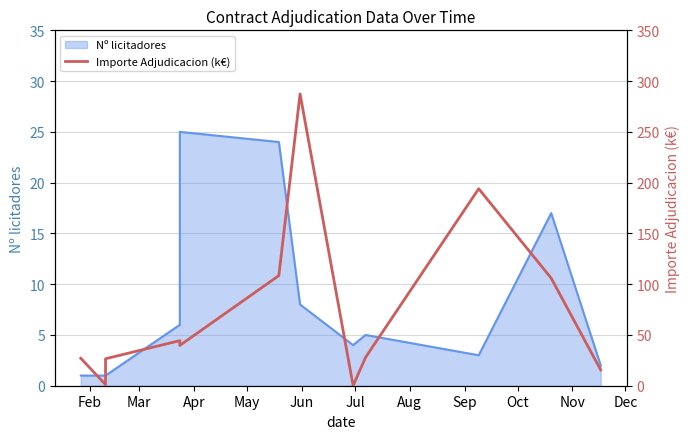

How many data points are above 39?

6